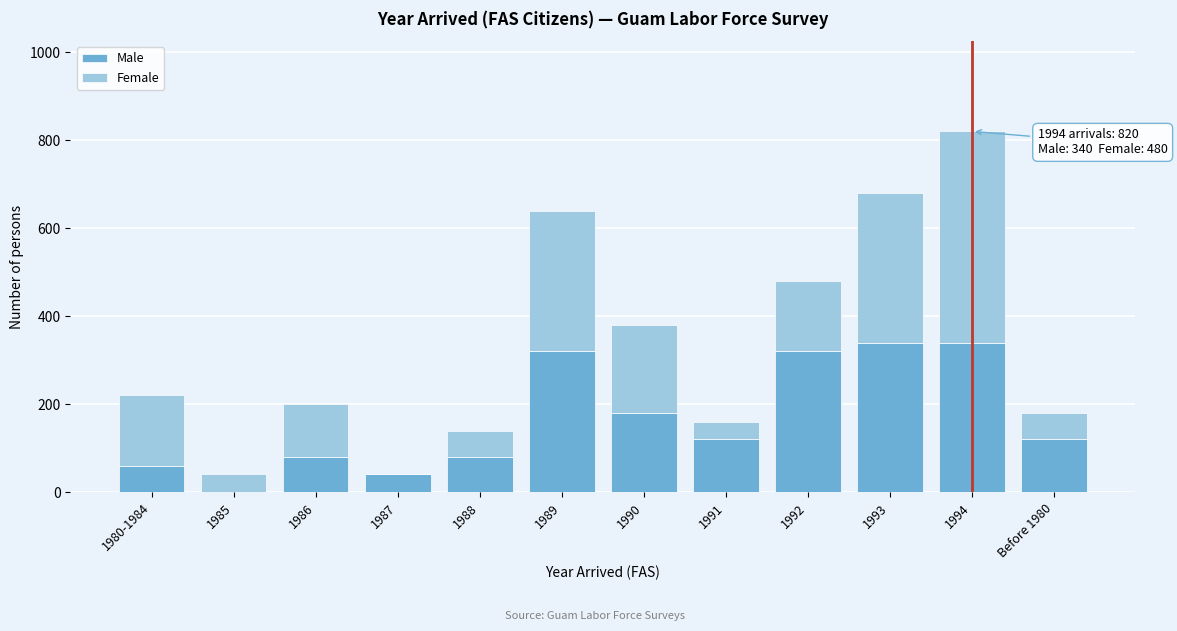

Reading left to right, list the values for the Male series.

1980-1984=60	1985=0	1986=80	1987=40	1988=80	1989=320	1990=180	1991=120	1992=320	1993=340	1994=340	Before 1980=120